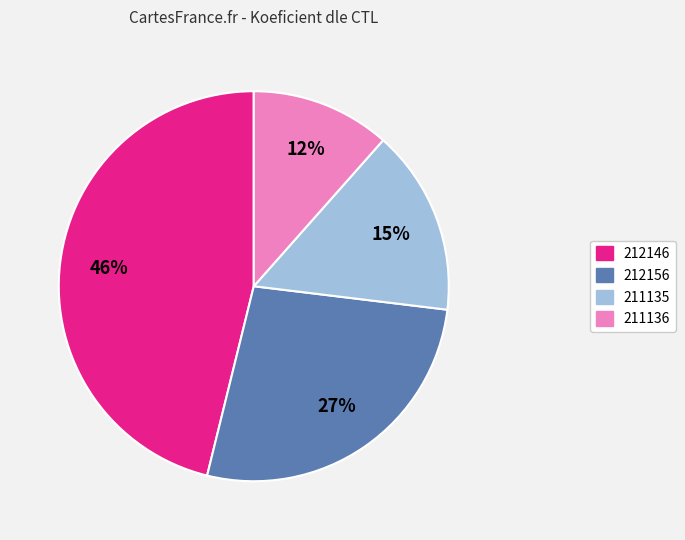

Which category has the smallest portion of the pie?

211136